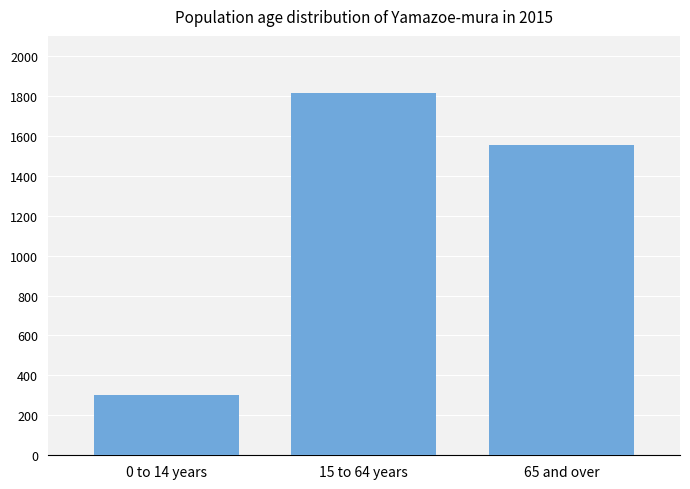

What is the sum of all values?

3674